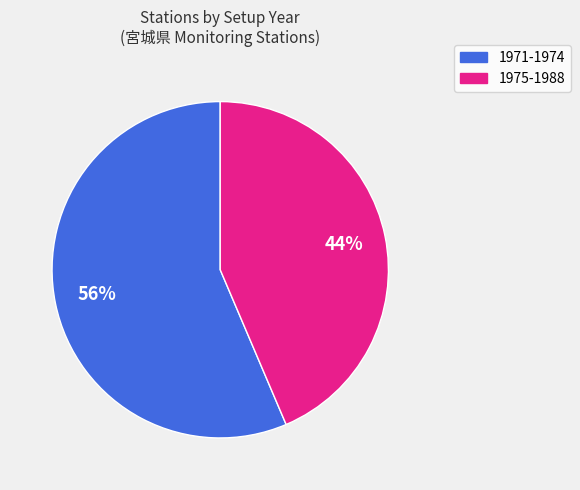

Does any single category account for the majority?

Yes